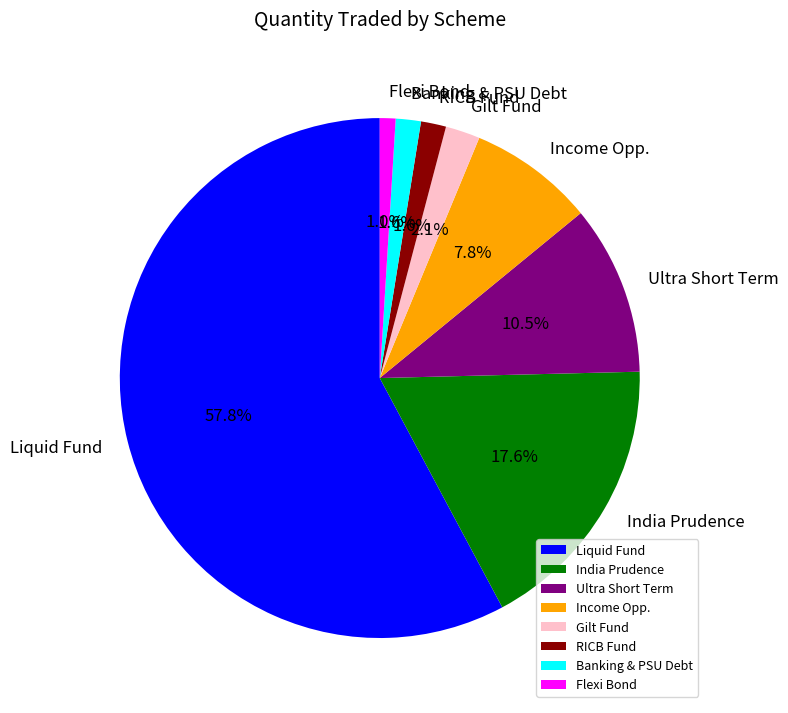

How much of the chart is everything except Ultra Short Term?

89.5%